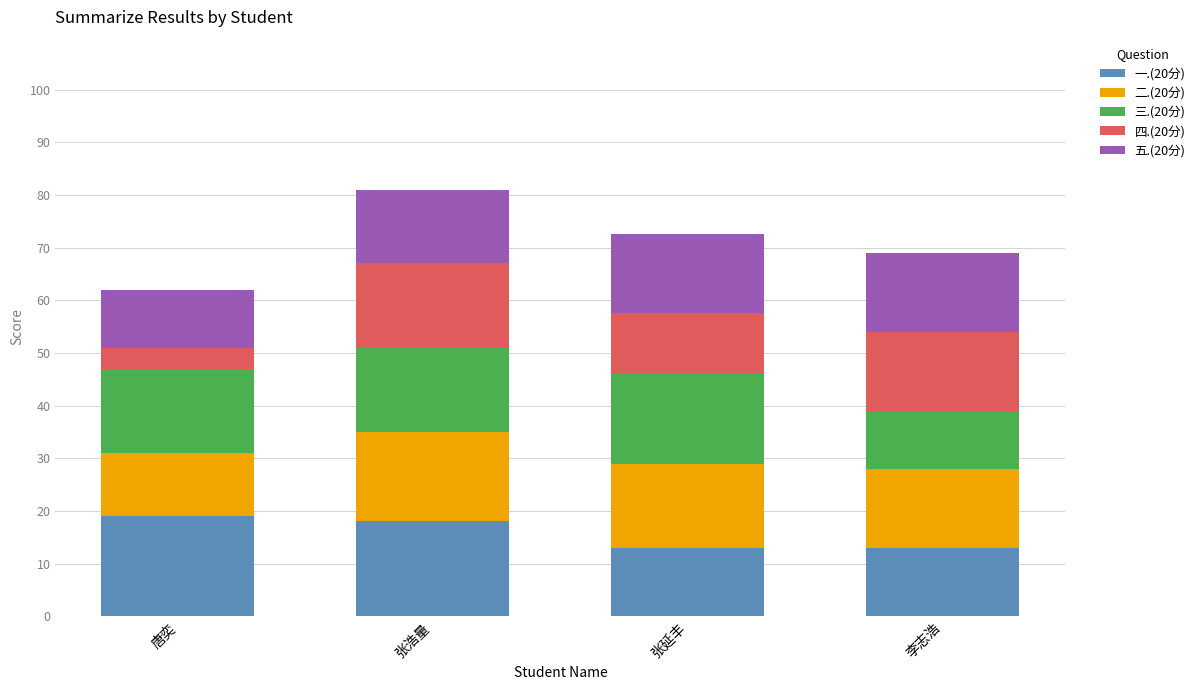

What is the difference between the second highest and minimum values in the 一.(20分) series?

5.0